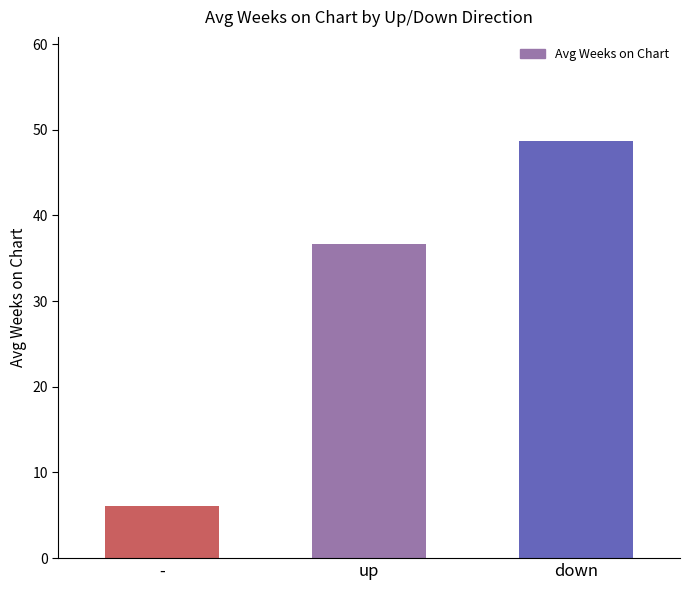

Which label corresponds to the largest value in the chart?

down